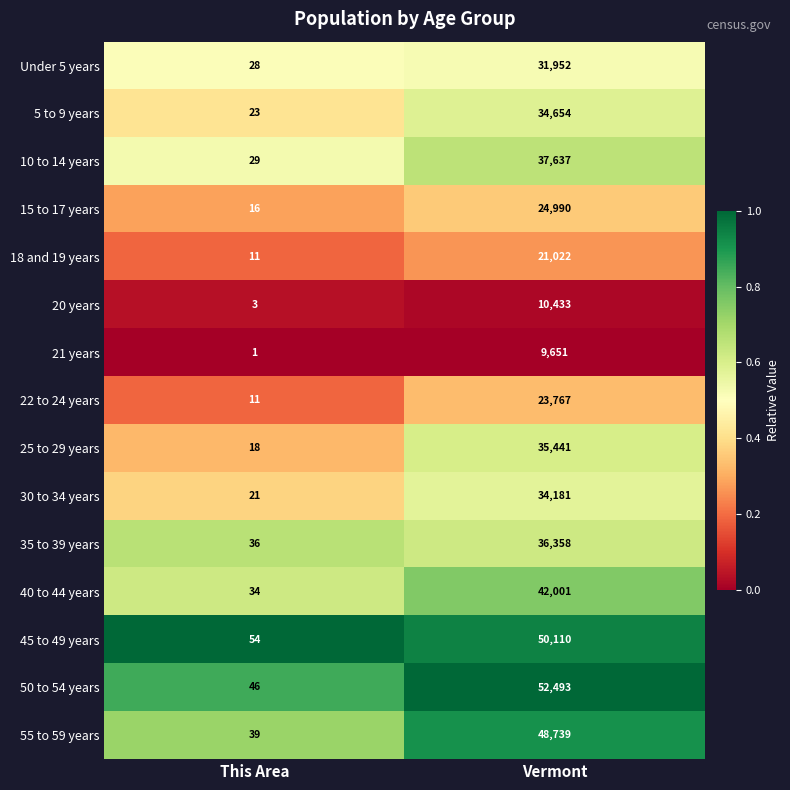

Which series has the largest total across all categories?

50 to 54 years